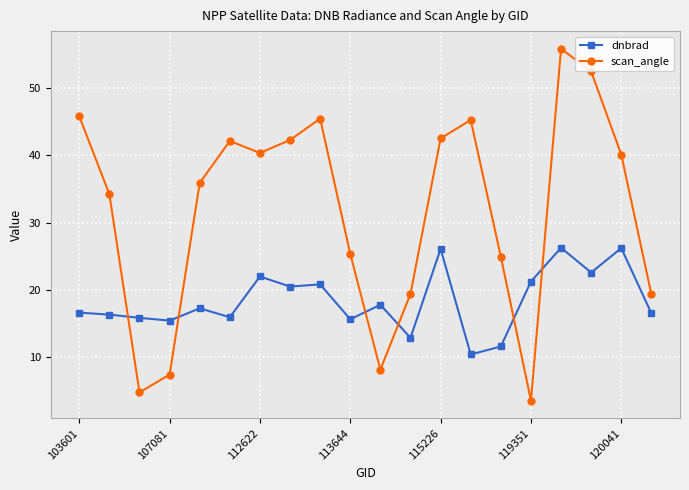

List the series in order of their overall mean, lowest first.

dnbrad, scan_angle